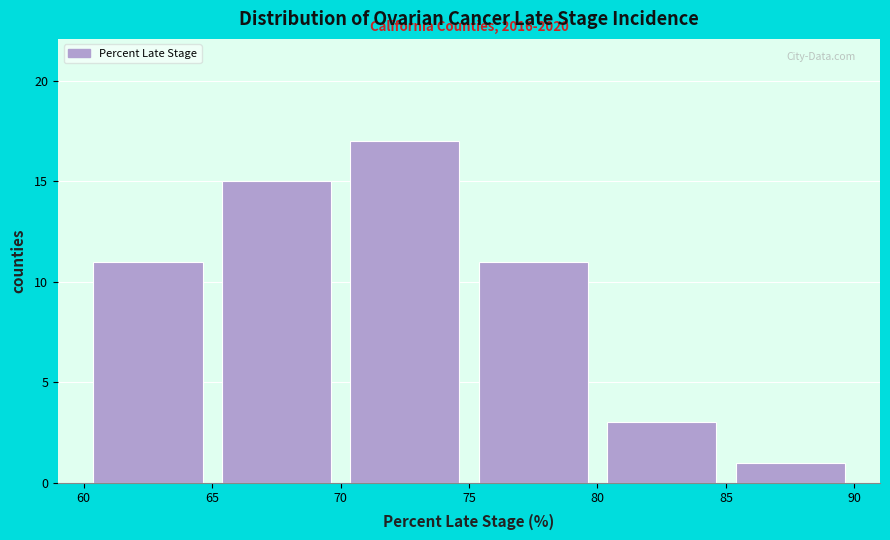

Which range on the x-axis has the tallest bar?

70 to 75